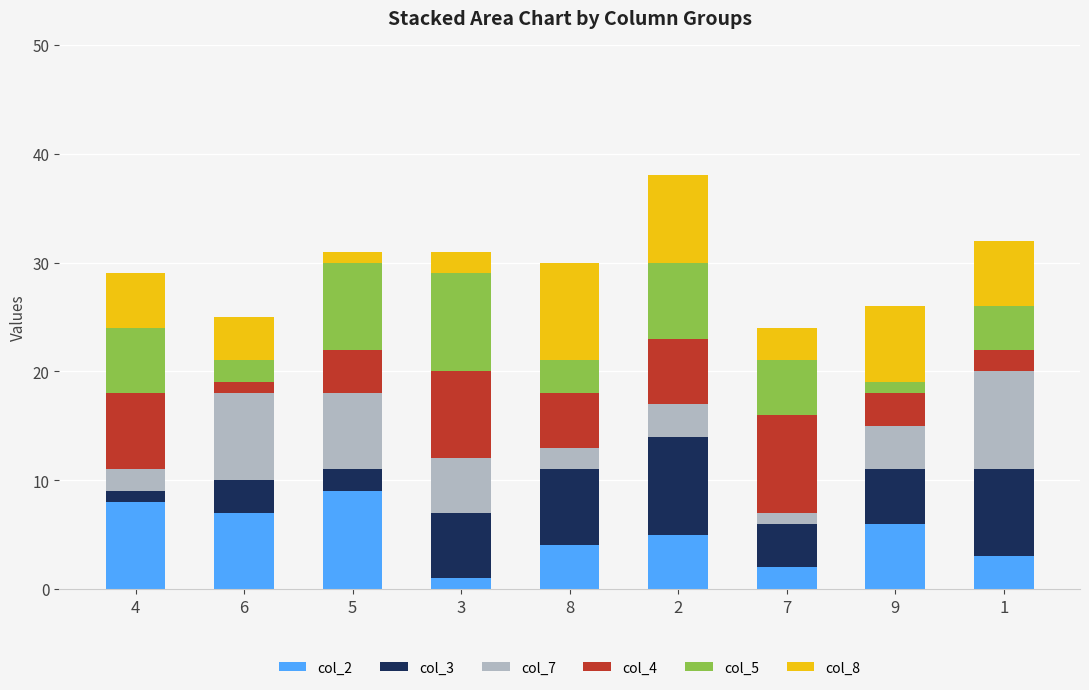

True or false: col_2 has a value of 8 at 4.

True